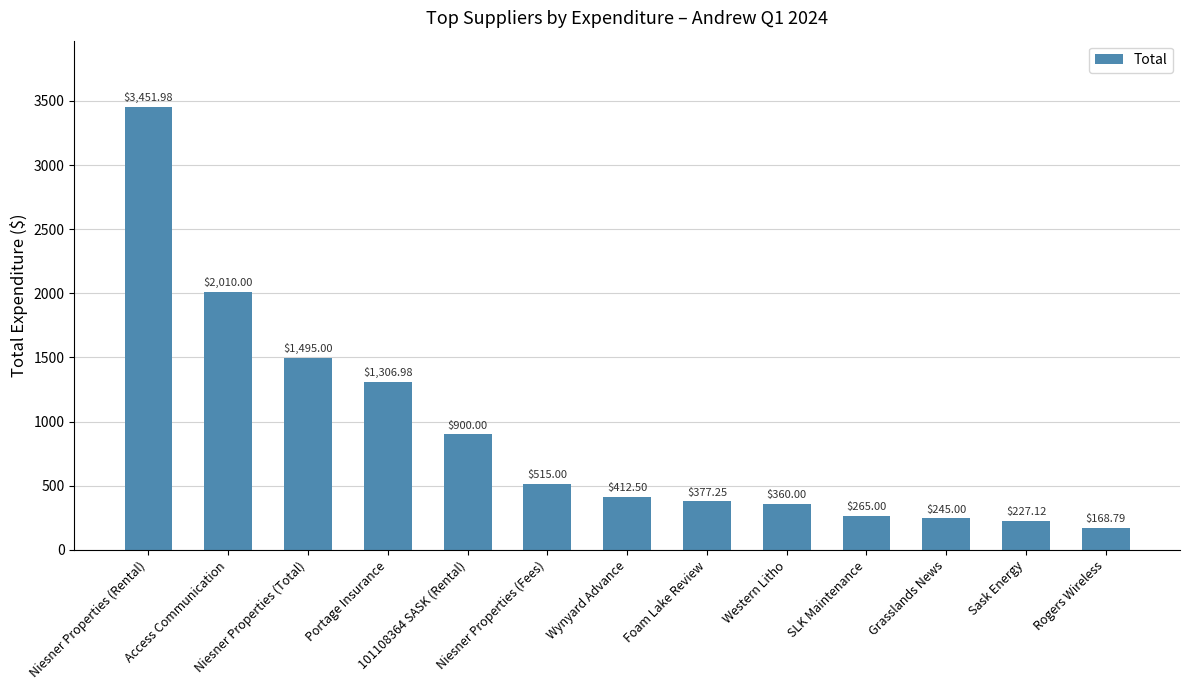

List the labels in order of value, smallest first.

Rogers Wireless, Sask Energy, Grasslands News, SLK Maintenance, Western Litho, Foam Lake Review, Wynyard Advance, Niesner Properties (Fees), 101108364 SASK (Rental), Portage Insurance, Niesner Properties (Total), Access Communication, Niesner Properties (Rental)